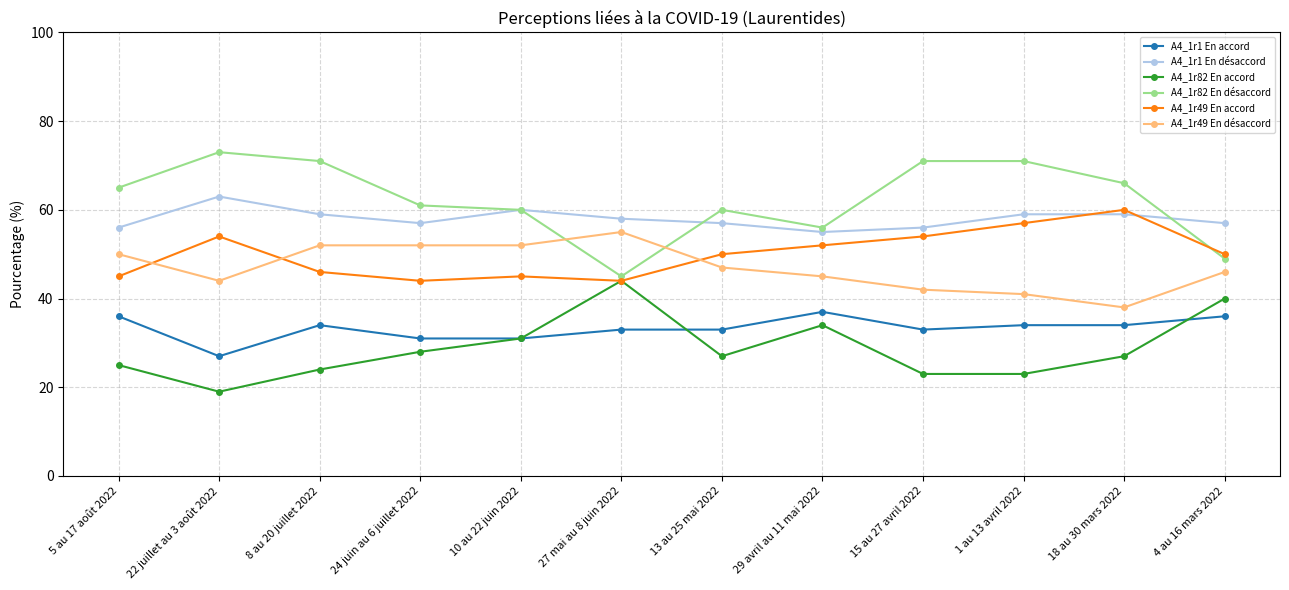

How many values in the A4_1r1 En désaccord series are below 58?

6